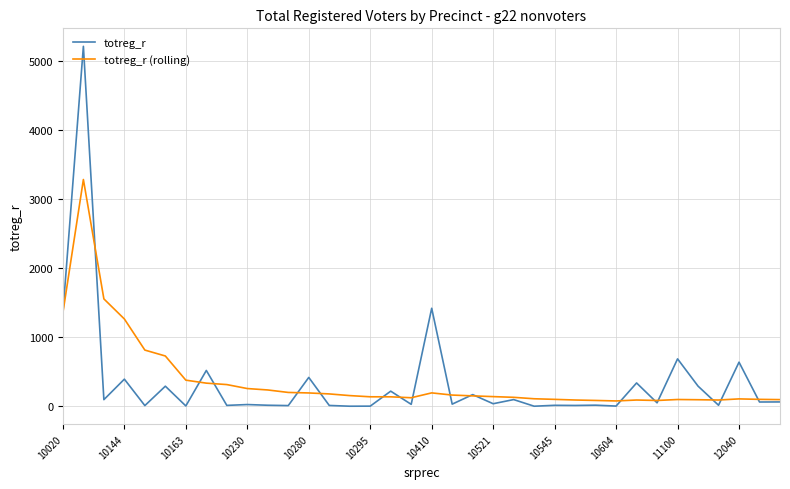

What is the greatest value displayed?

5214.0